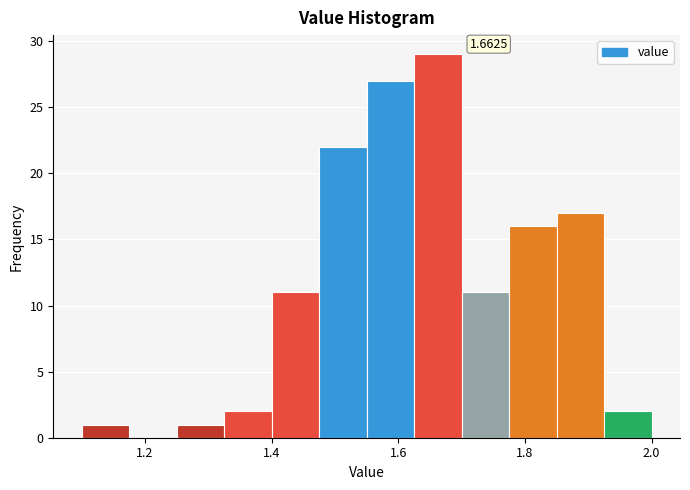

Read against the x-axis, roughly where is the centre of the tallest bar?

1.66